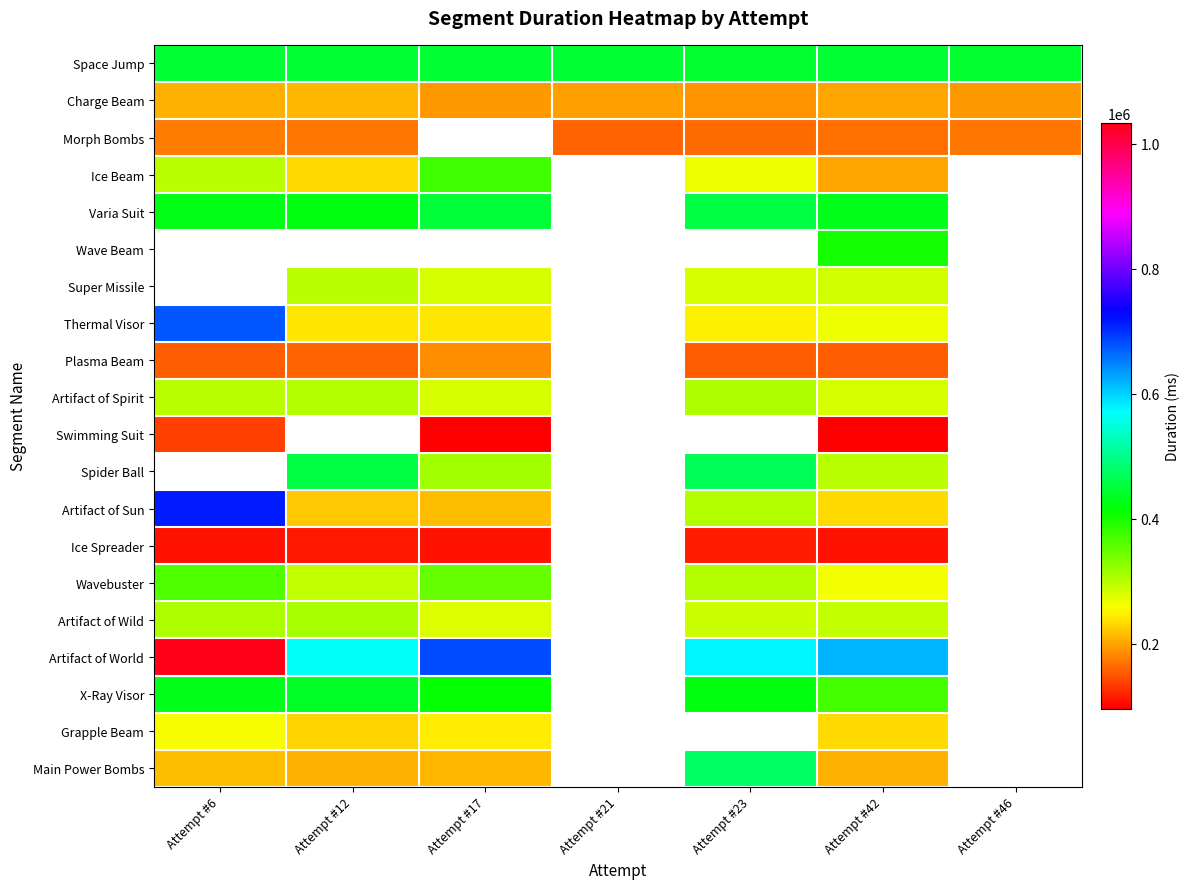

Rank the series by their maximum value, from highest to lowest.

Wave Beam, Super Missile, Spider Ball, Artifact of World, Artifact of Sun, Thermal Visor, Main Power Bombs, Varia Suit, Space Jump, X-Ray Visor, Ice Beam, Wavebuster, Artifact of Wild, Artifact of Spirit, Grapple Beam, Charge Beam, Plasma Beam, Morph Bombs, Swimming Suit, Ice Spreader